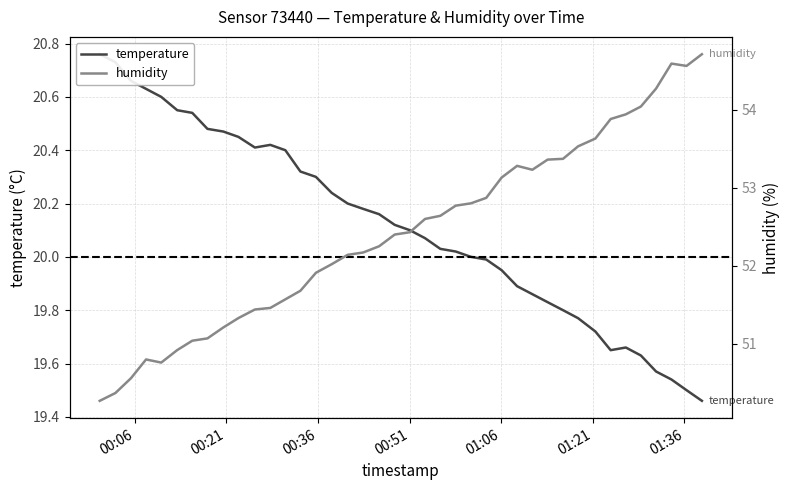

What value does the temperature series have at 2023-07-08T01:18:35?

19.8